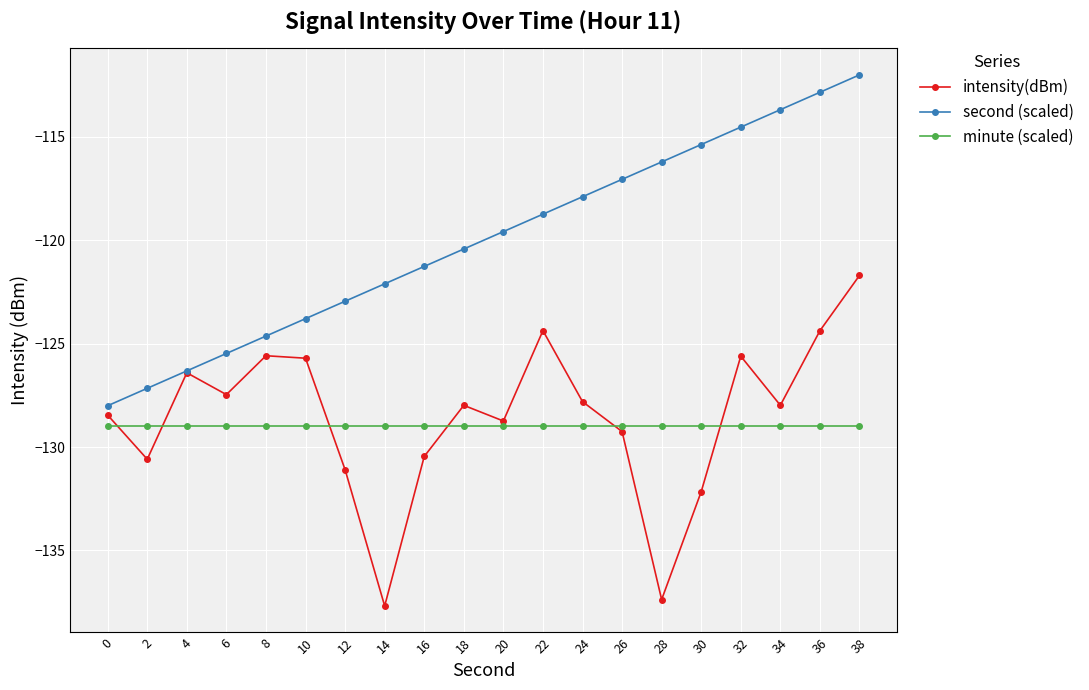

Does the chart display data point markers on the line(s)?

Yes